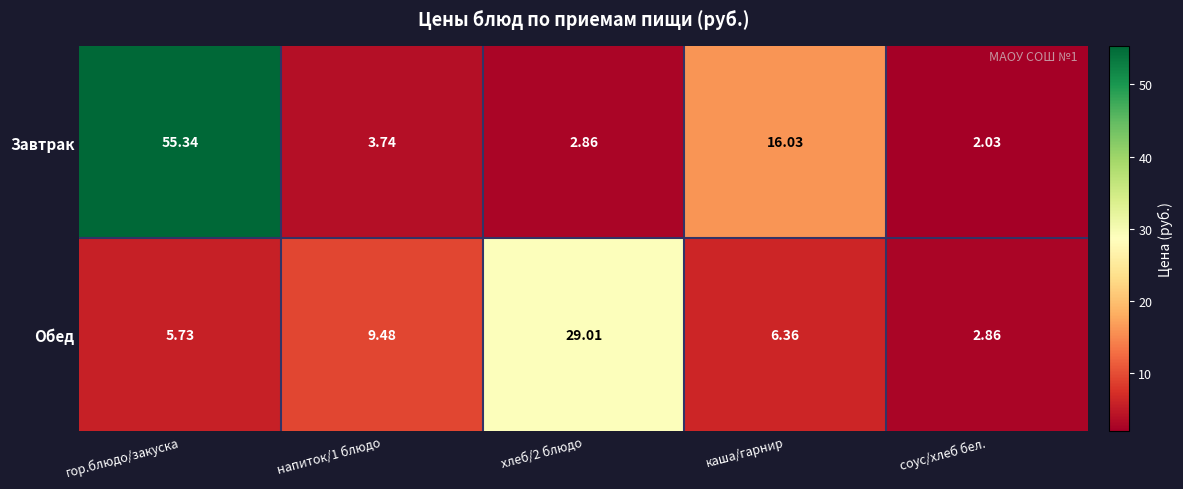

What is the maximum value shown in the chart?

55.3